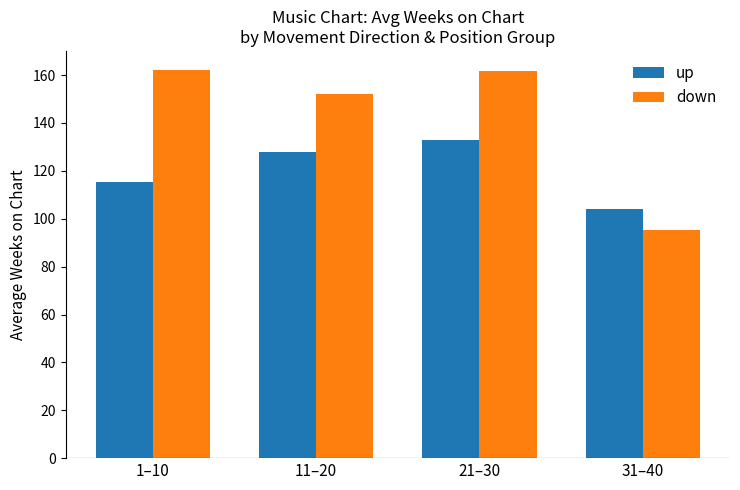

What is the difference between the highest and lowest values at 11–20?

24.3